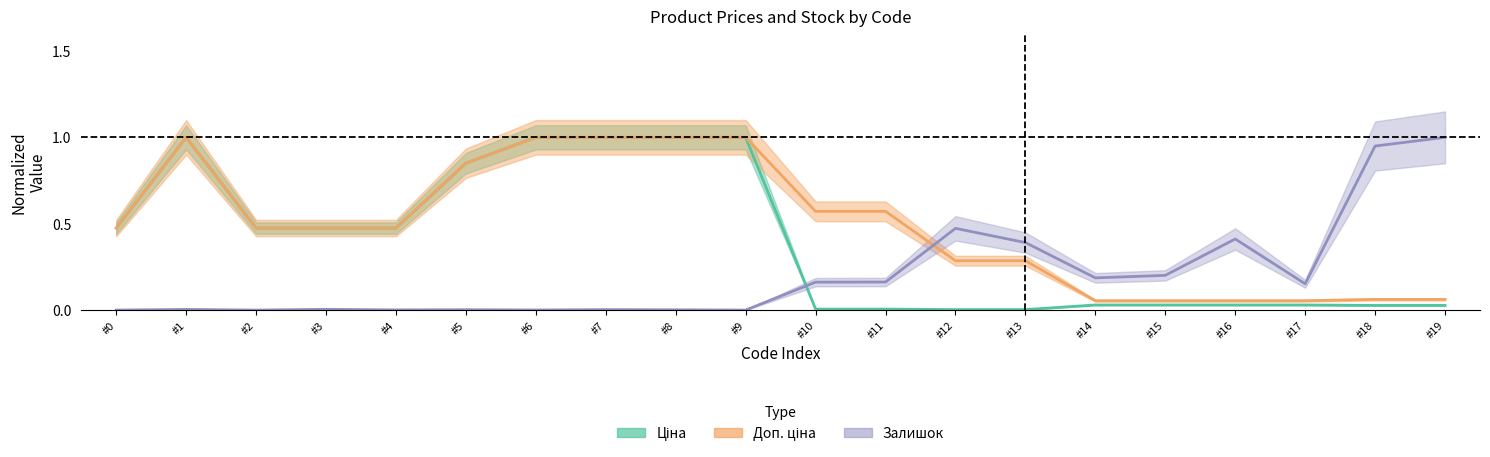

How many intersections are there between Ціна and Залишок?

1